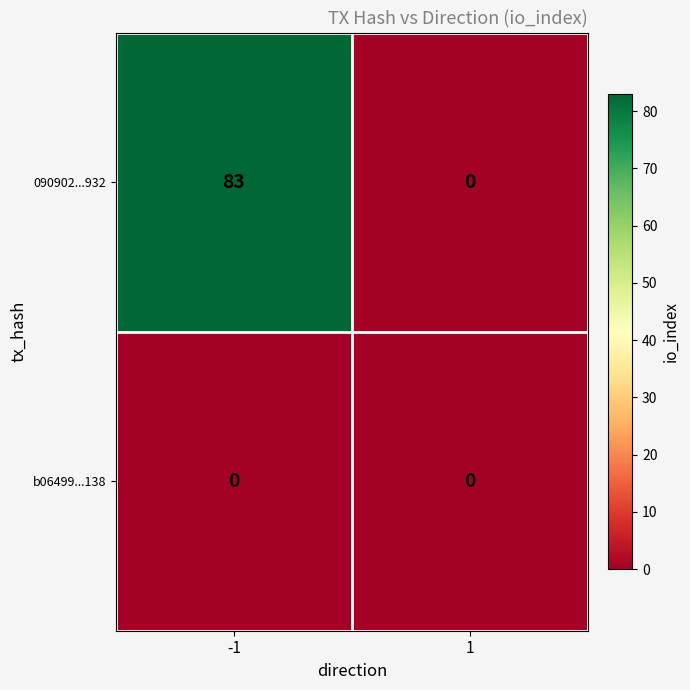

Count the number of data series in this chart.

2